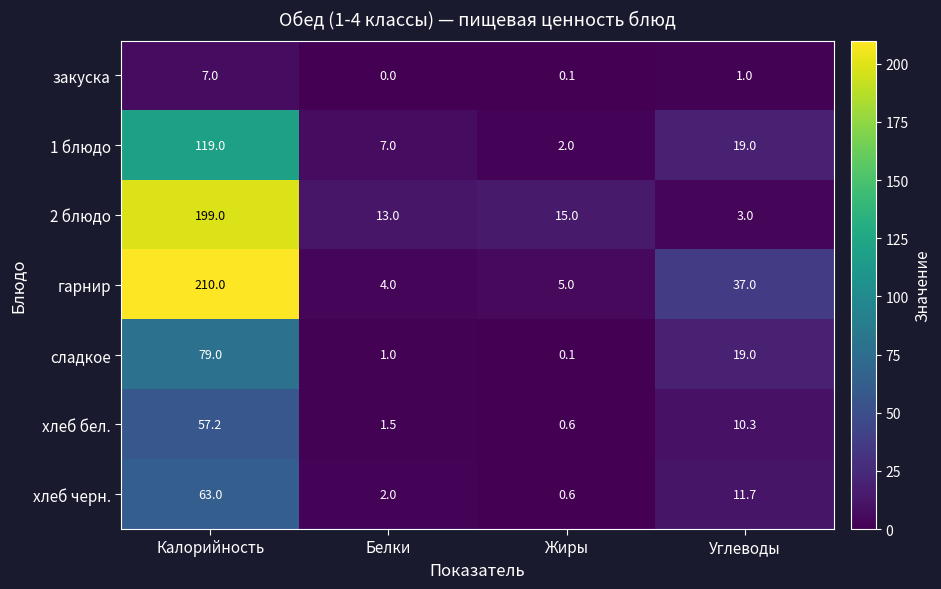

The value of хлеб бел. at Жиры is 0.6. True or false?

True